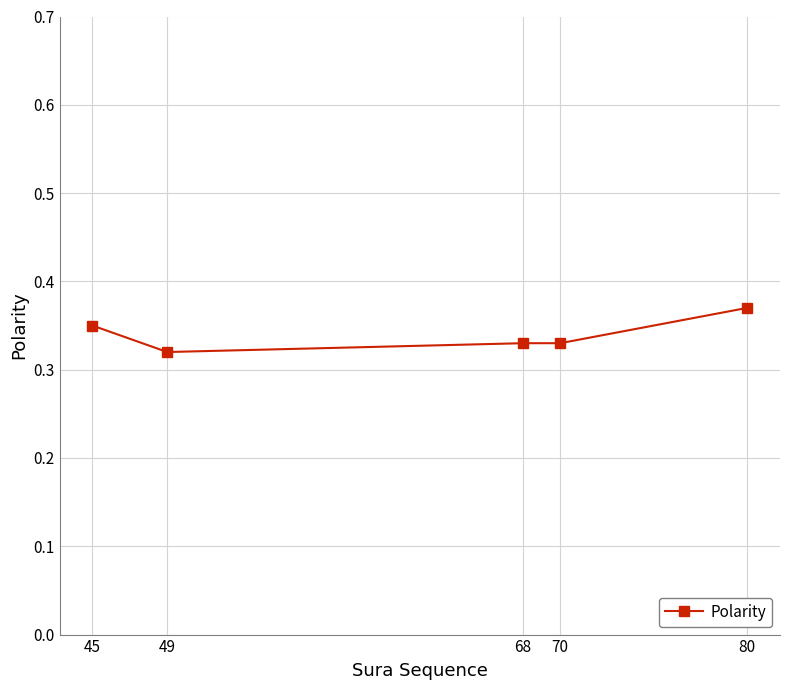

The chart shows a value of 0.4 at 49. True or false?

False